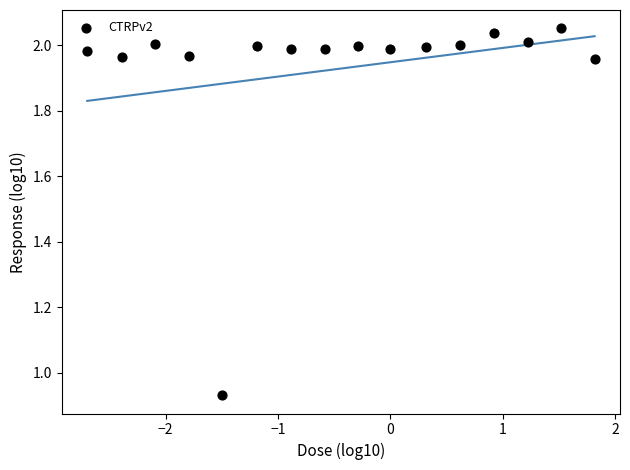

What is the range of X values (max minus min)?

4.5